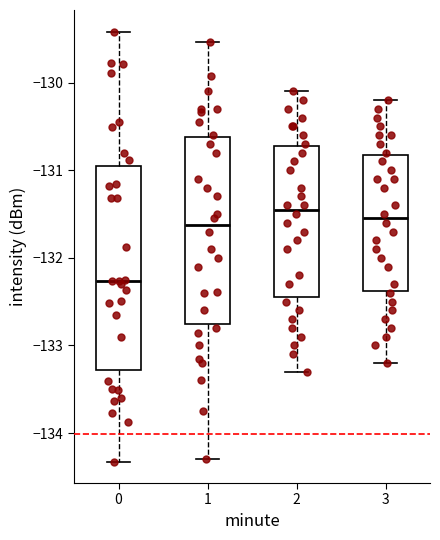

Where is the lower edge of the box at x = 2 on the y-axis? The values are not printed on the chart, so give them approximately, as read against the axis.

-132.4